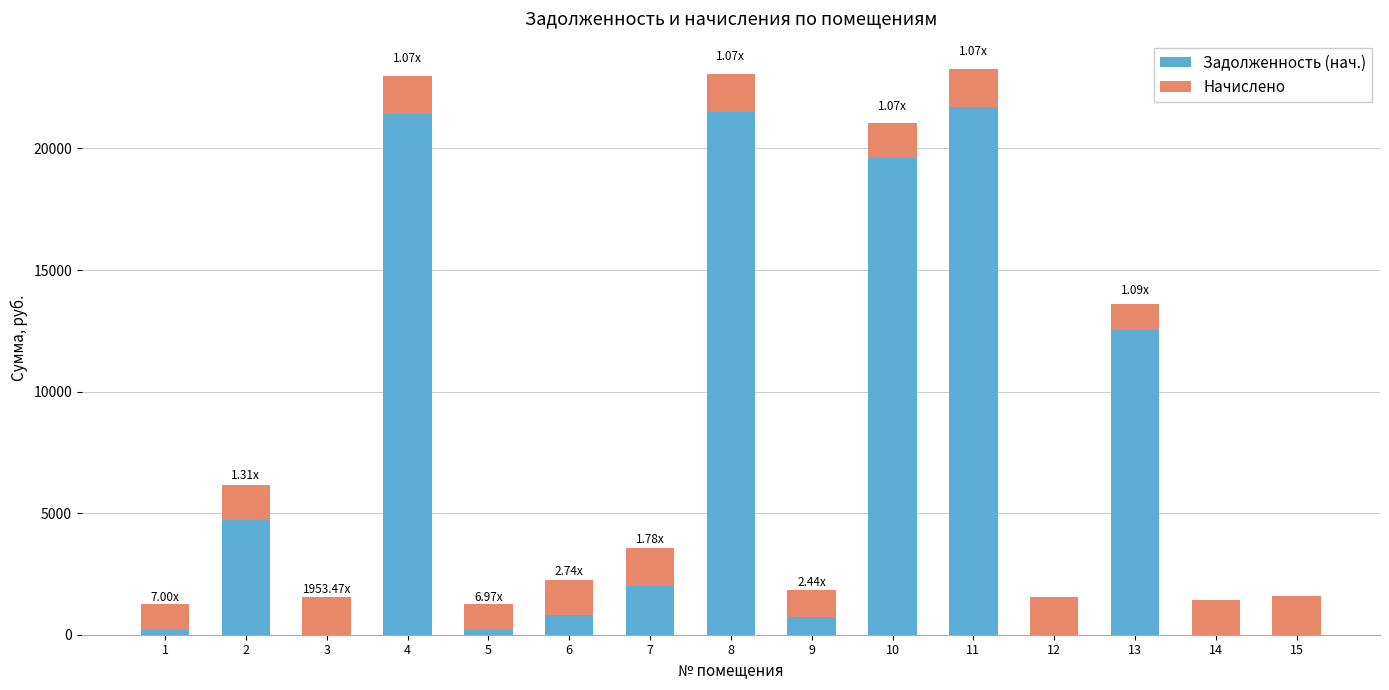

What is the total value across all series at 8?

23063.0